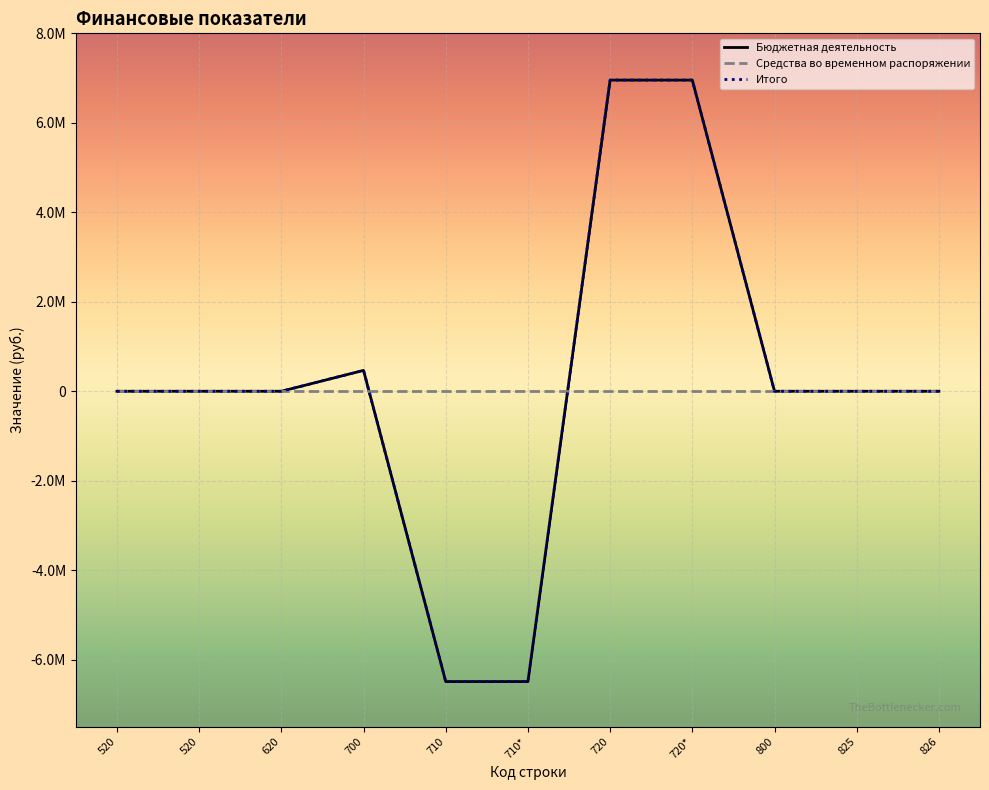

Which series has the largest total across all categories?

Бюджетная деятельность